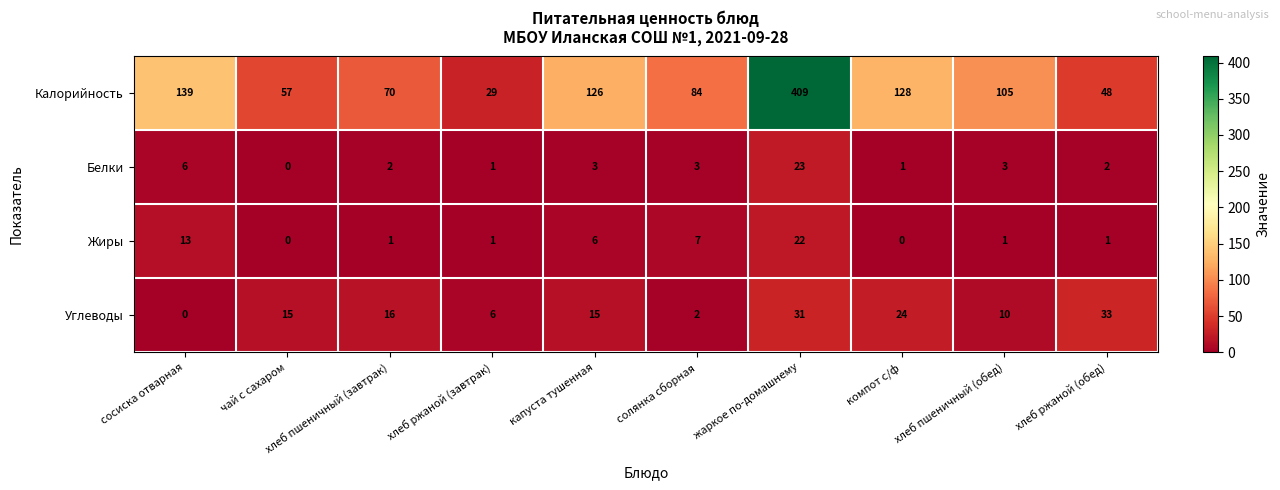

At компот с/ф, list the series in order from largest to smallest.

Калорийность, Углеводы, Белки, Жиры